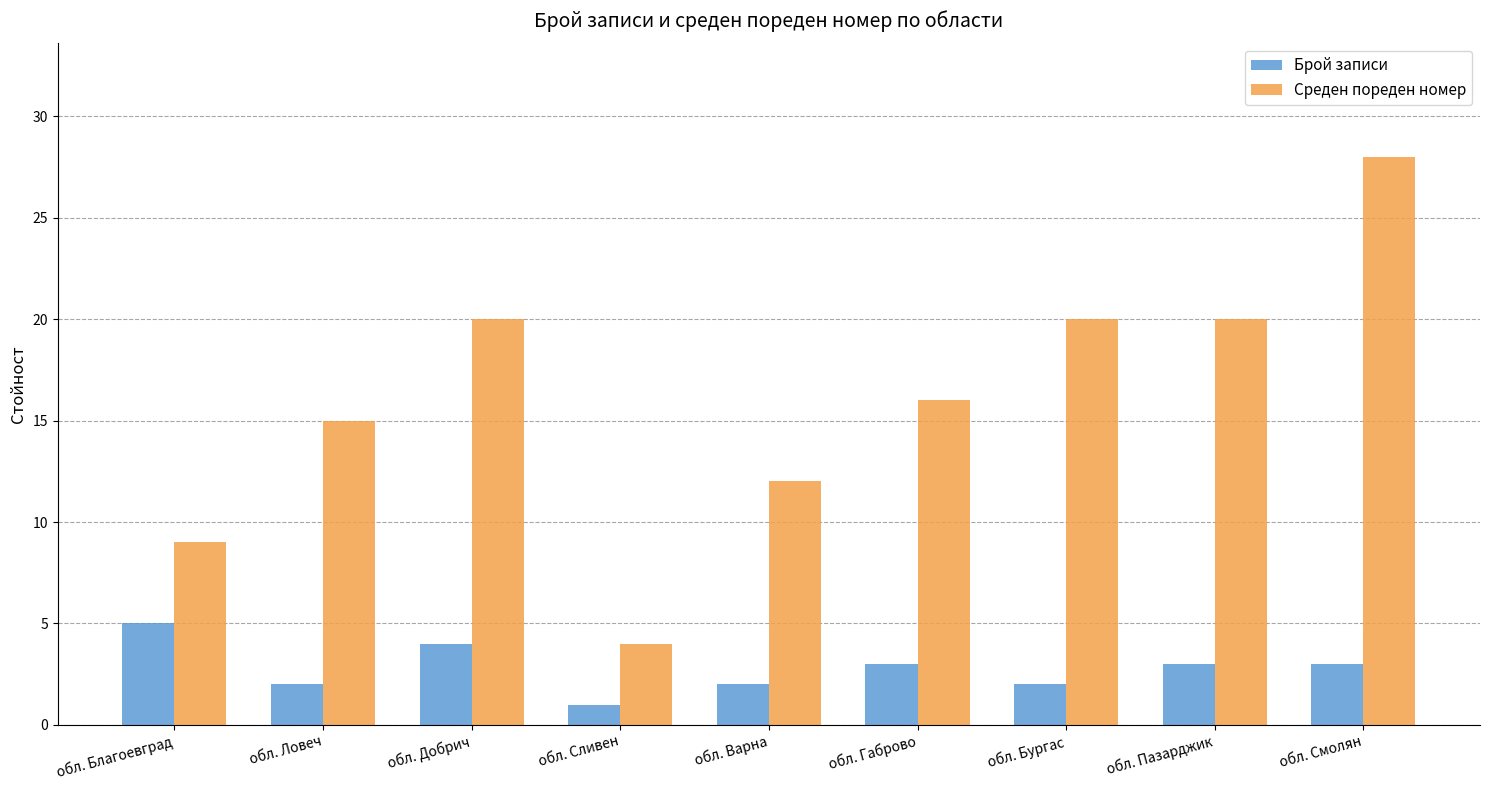

What is the approximate value of Среден пореден номер at обл. Бургас, to the nearest 10?

20